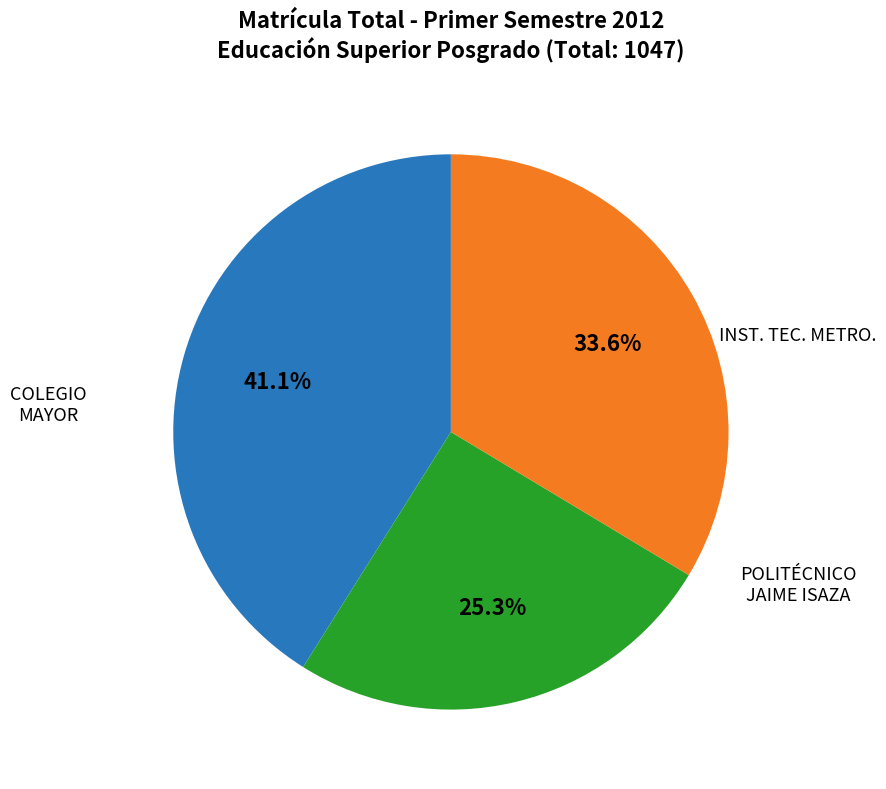

To the nearest percent, what is the difference between the largest and smallest slice percentages?

16%